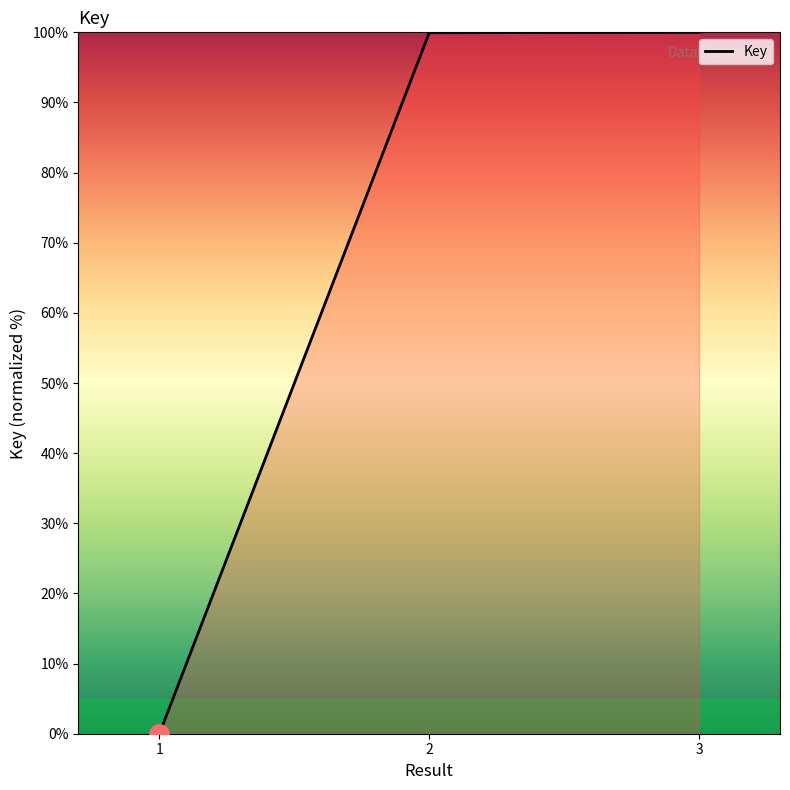

The value at 1 is 67.5. True or false?

False